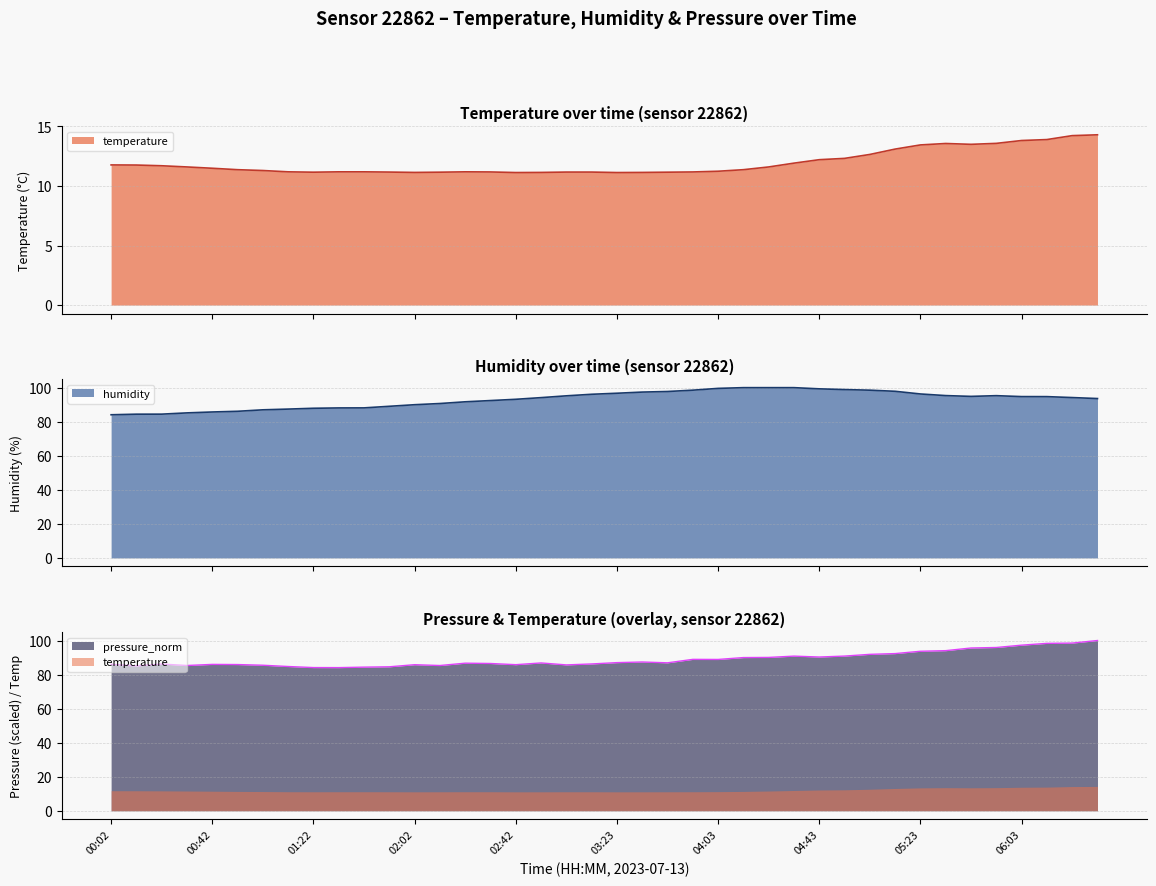

What is the highest value of the temperature series?

14.3